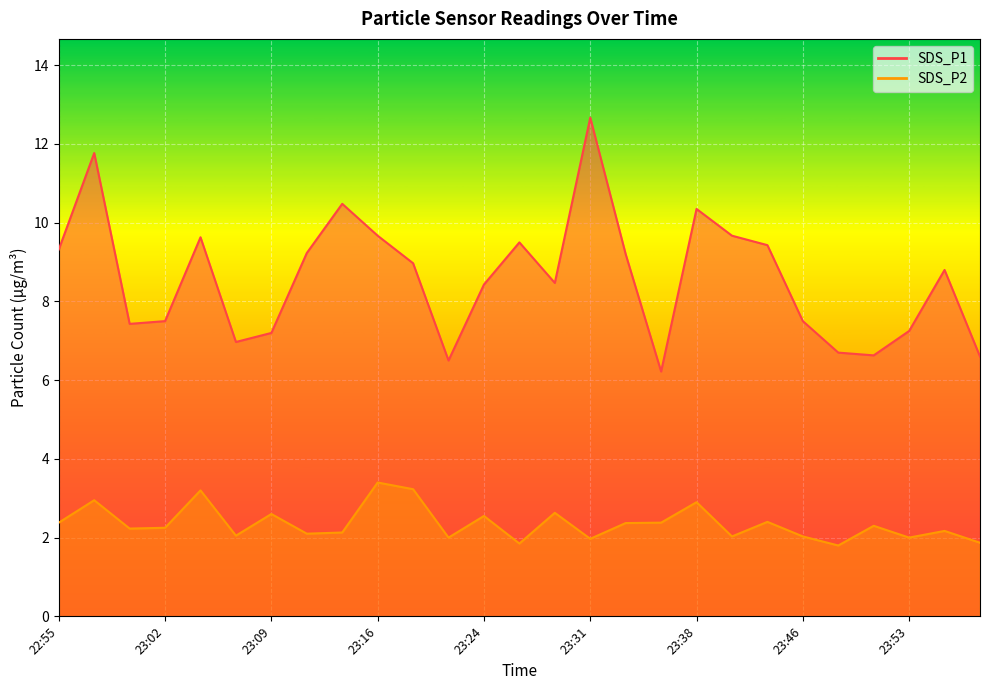

How many lines are shown in the chart?

2